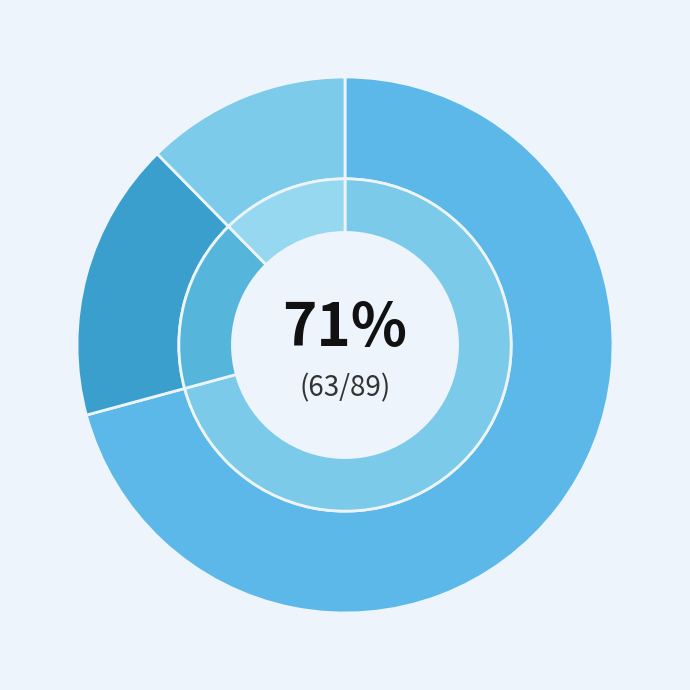

Is Africa the majority of the pie?

No